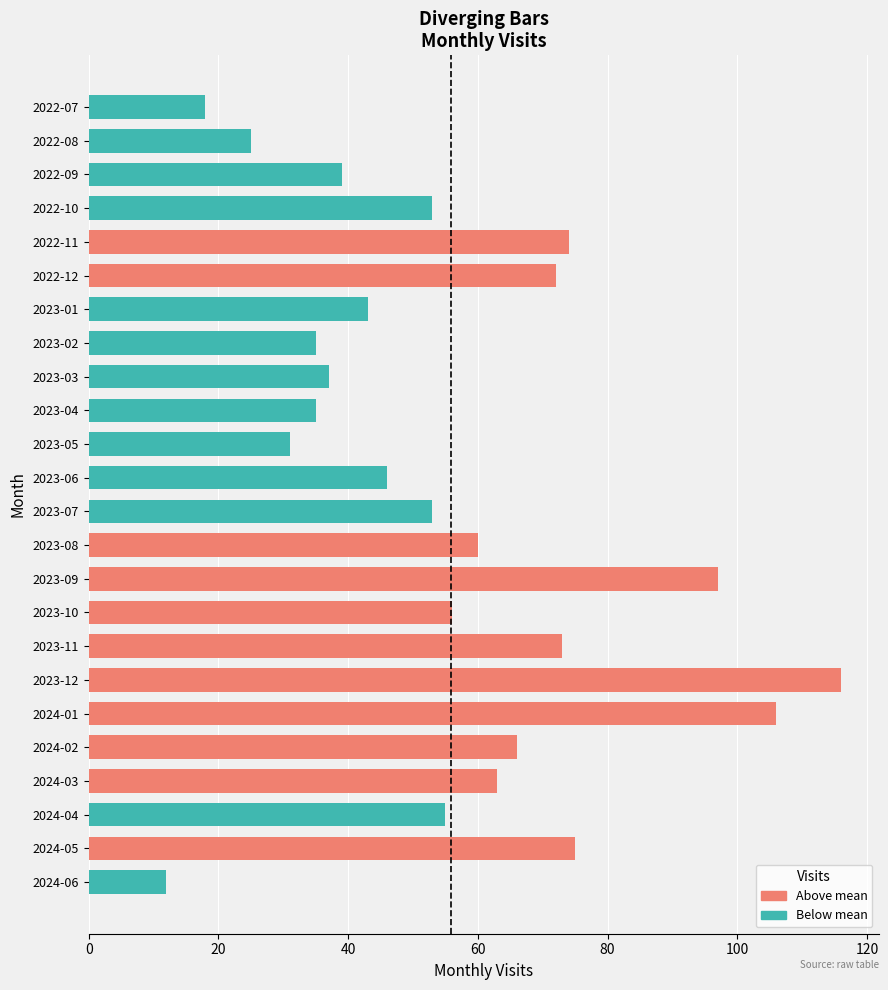

What is the label of the 20th bar from the bottom?

2022-11